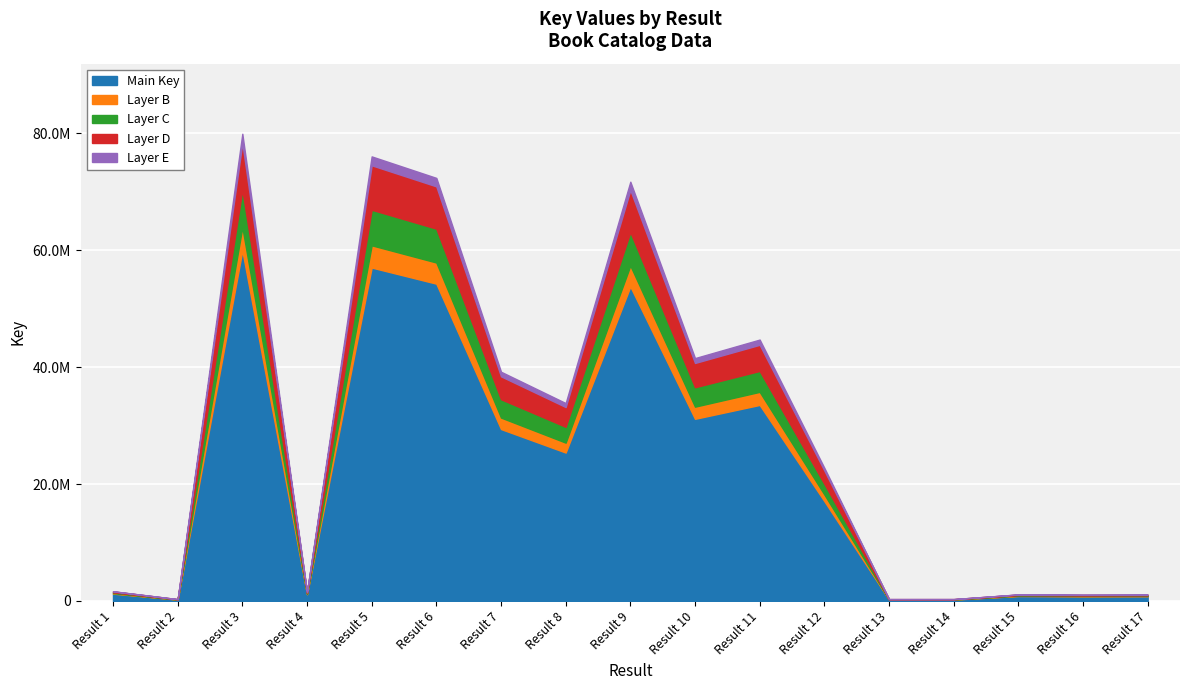

What is the value of the 2nd point from the left?

312999